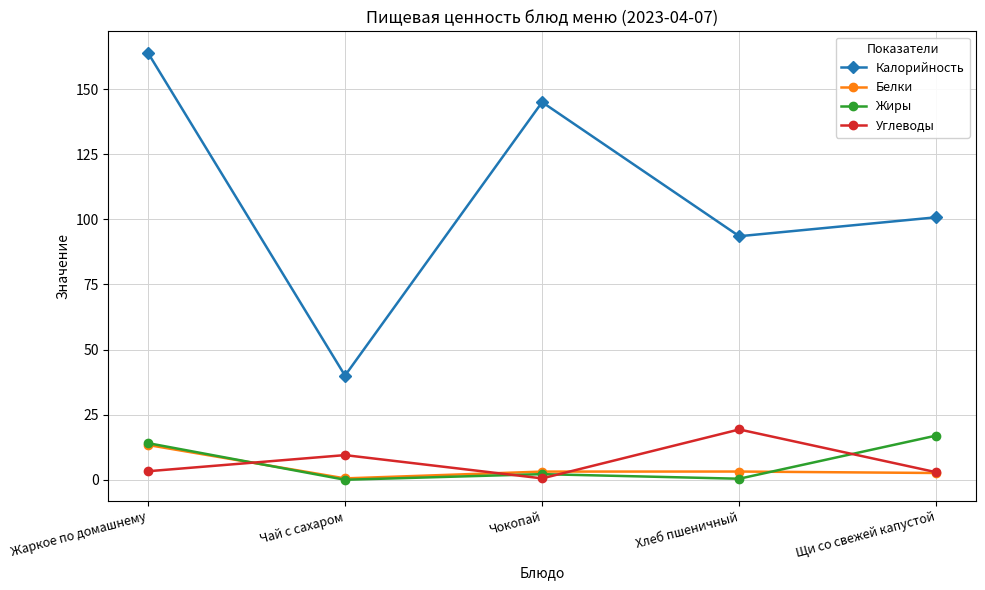

The Калорийность series shows 70.4 at Жаркое по домашнему. True or false?

False